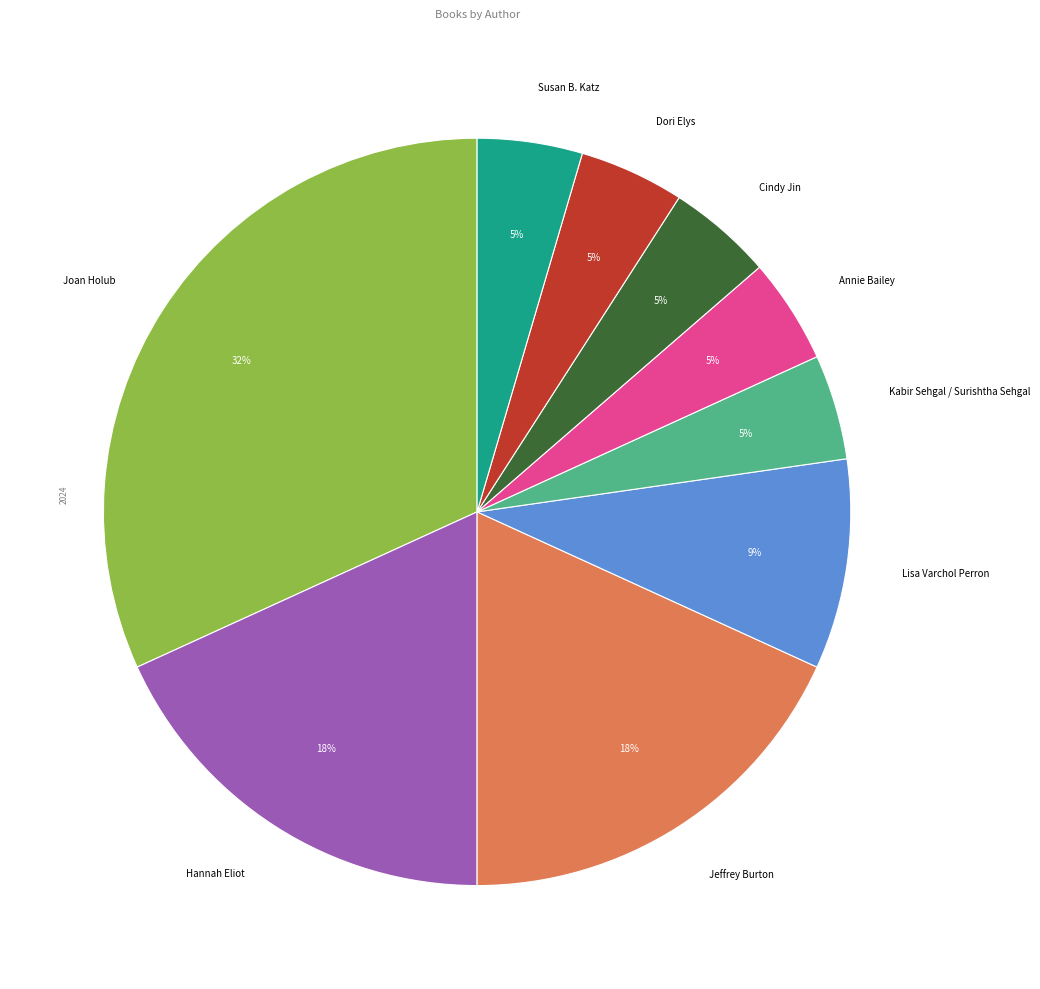

Does any single category account for the majority?

No